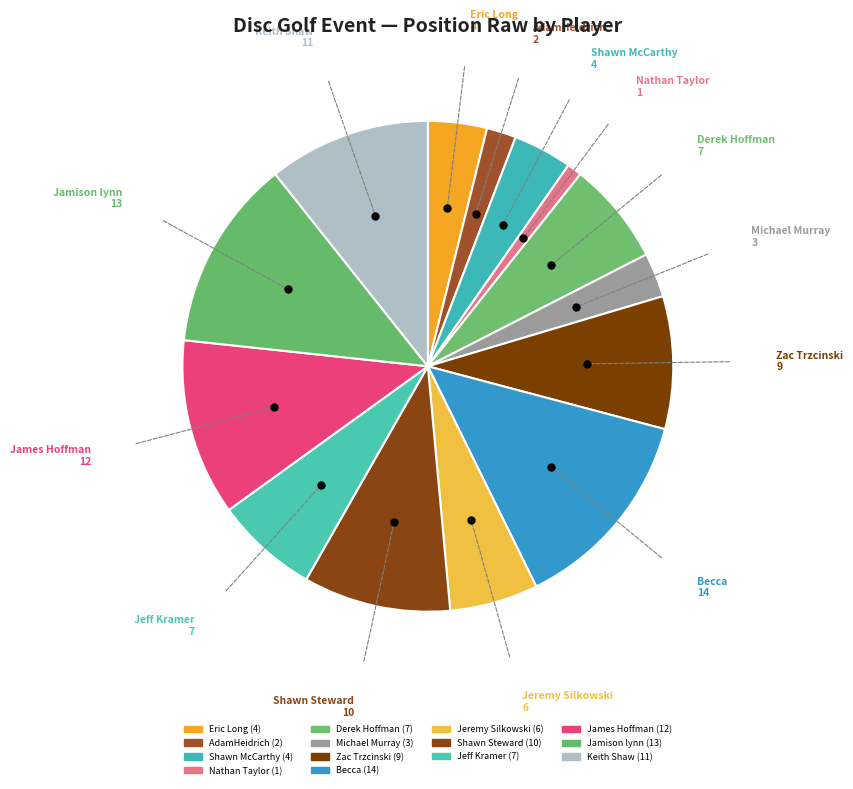

How many slices are in this pie chart?

14